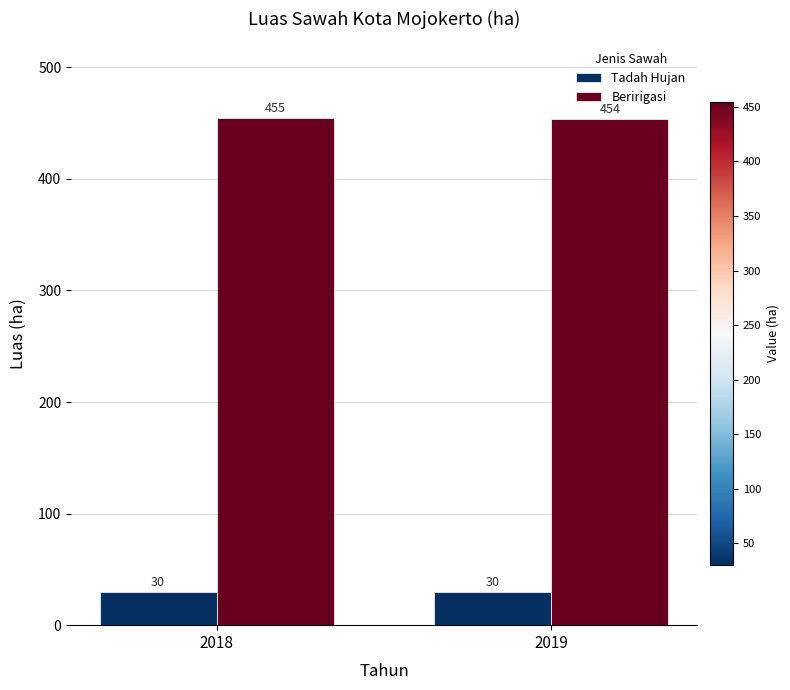

What is the difference between the maximum and minimum values in the Beririgasi series?

1